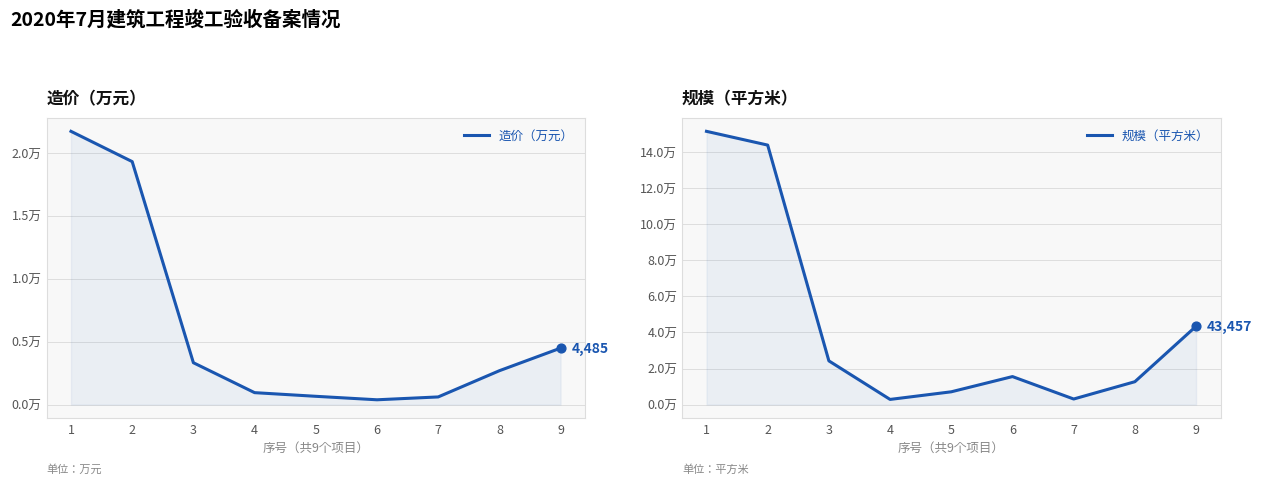

Which series reaches the minimum Y coordinate?

造价（万元）